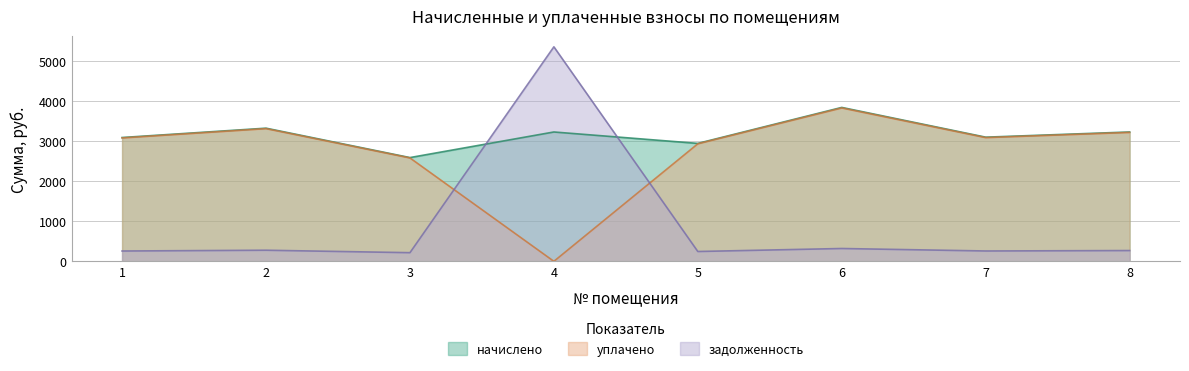

What is the average value of the уплачено series?

2757.4